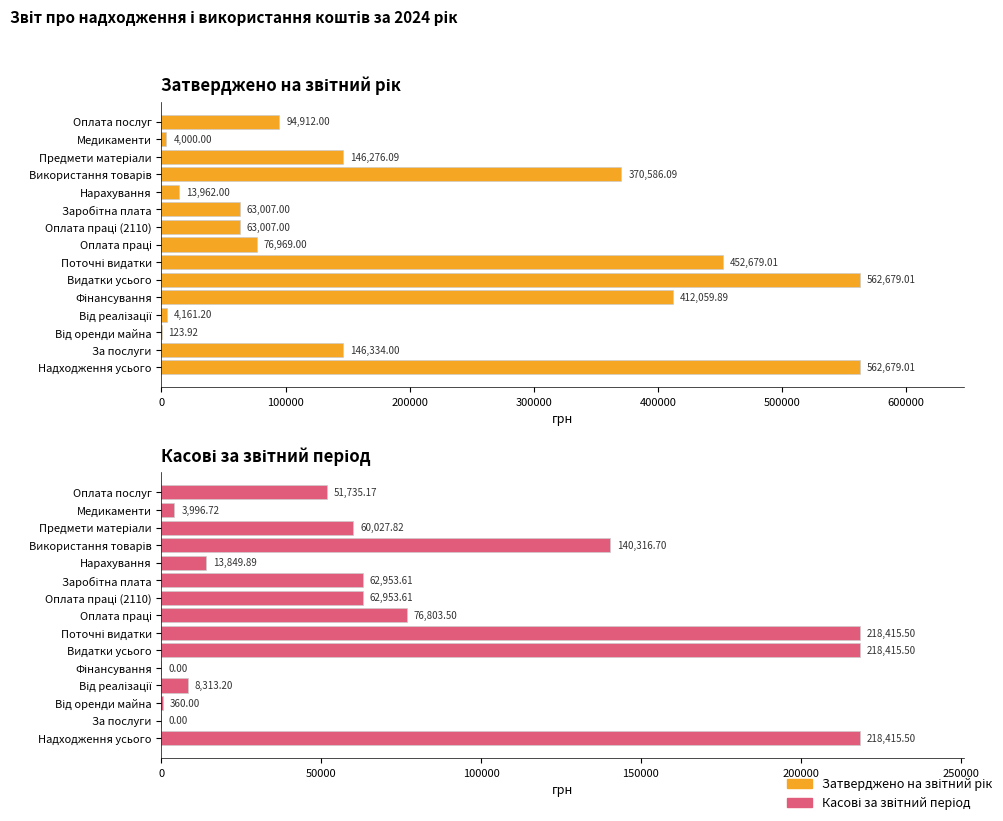

What are all the series names shown in the legend?

Затверджено на звітний рік, Касові за звітний період